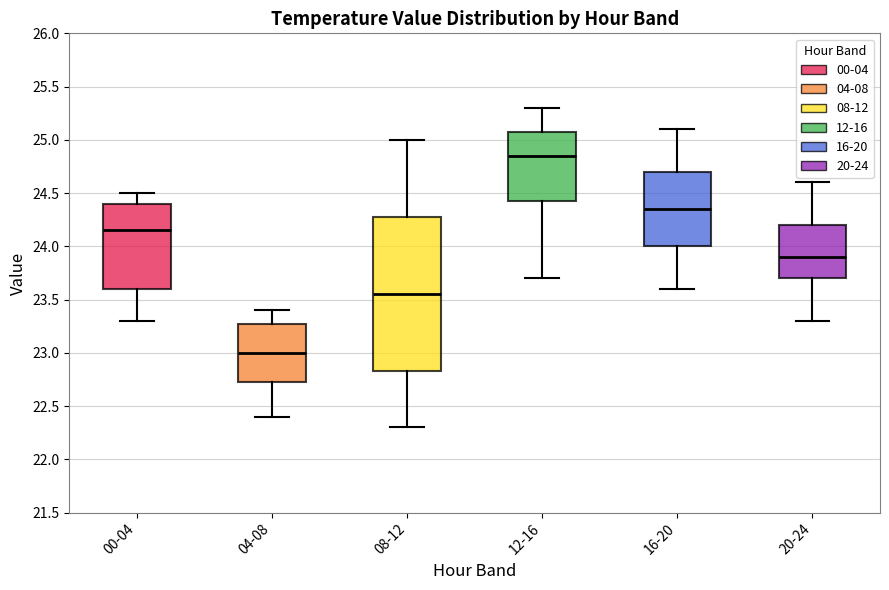

Reading left to right, transcribe this box plot: for each box, give where its median line is, the range the box spans, and where its two whiskers end, as read against the y-axis. The values are not printed on the chart, so give them approximately, as read against the axis.

00-04: median 24.15, box 23.60 to 24.40, whiskers 23.30 to 24.50
04-08: median 23.00, box 22.75 to 23.30, whiskers 22.40 to 23.40
08-12: median 23.55, box 22.85 to 24.30, whiskers 22.30 to 25.00
12-16: median 24.85, box 24.45 to 25.10, whiskers 23.70 to 25.30
16-20: median 24.35, box 24.00 to 24.70, whiskers 23.60 to 25.10
20-24: median 23.90, box 23.70 to 24.20, whiskers 23.30 to 24.60